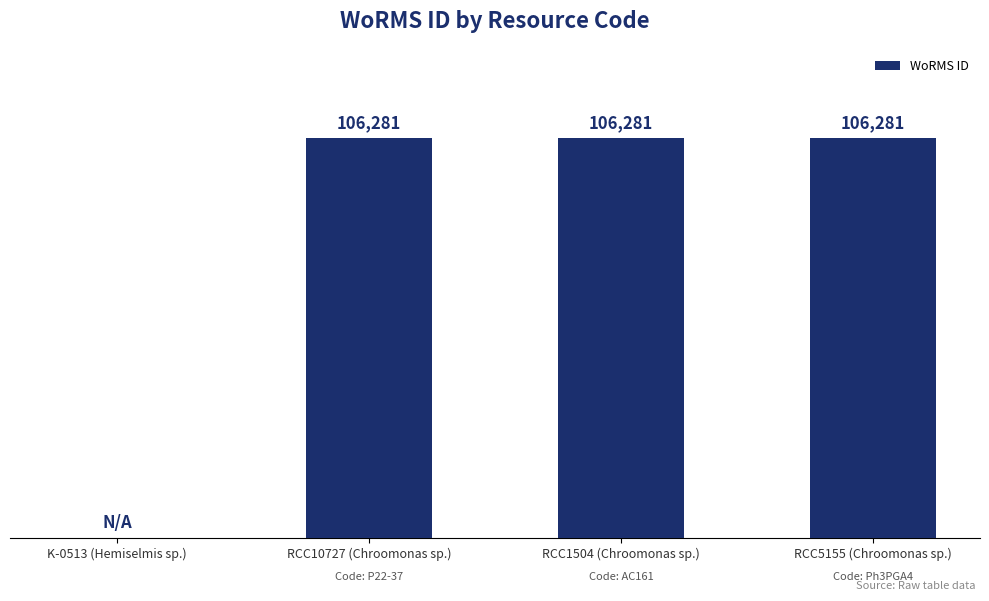

At which label is the value closest to 53140?

K-0513 (Hemiselmis sp.)